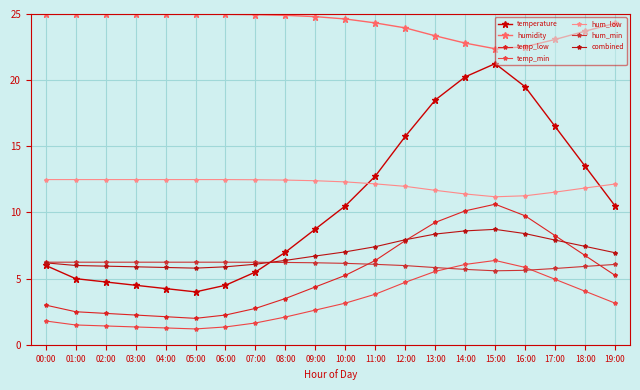

What is the total value across all series at 11:00?

72.9